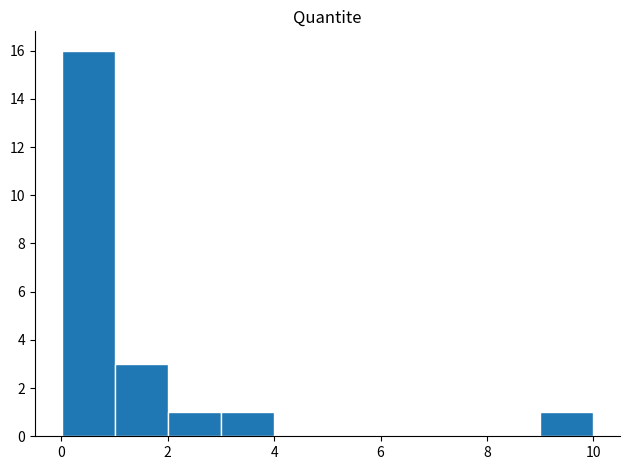

Which range on the x-axis has the tallest bar?

0 to 1